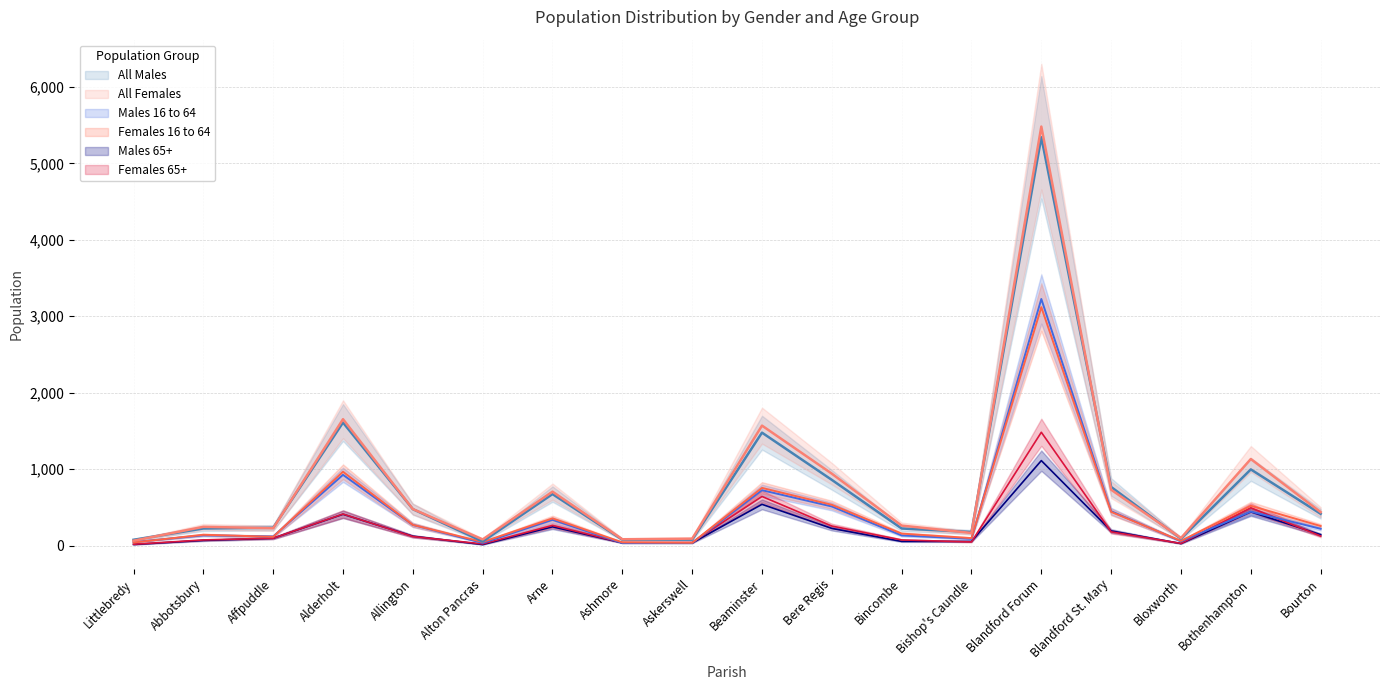

How many interior local valleys does the Females 16 to 64 series have?

5